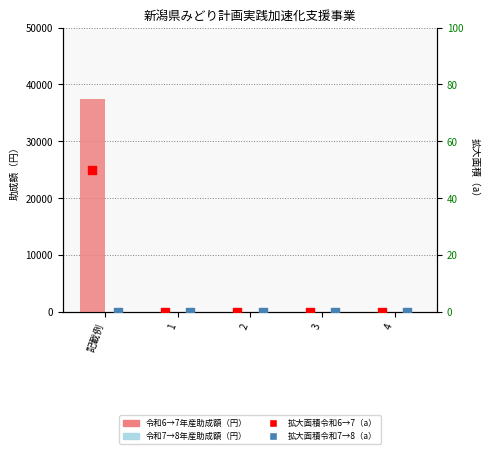

At how many categories does at least one series exceed 4887?

1